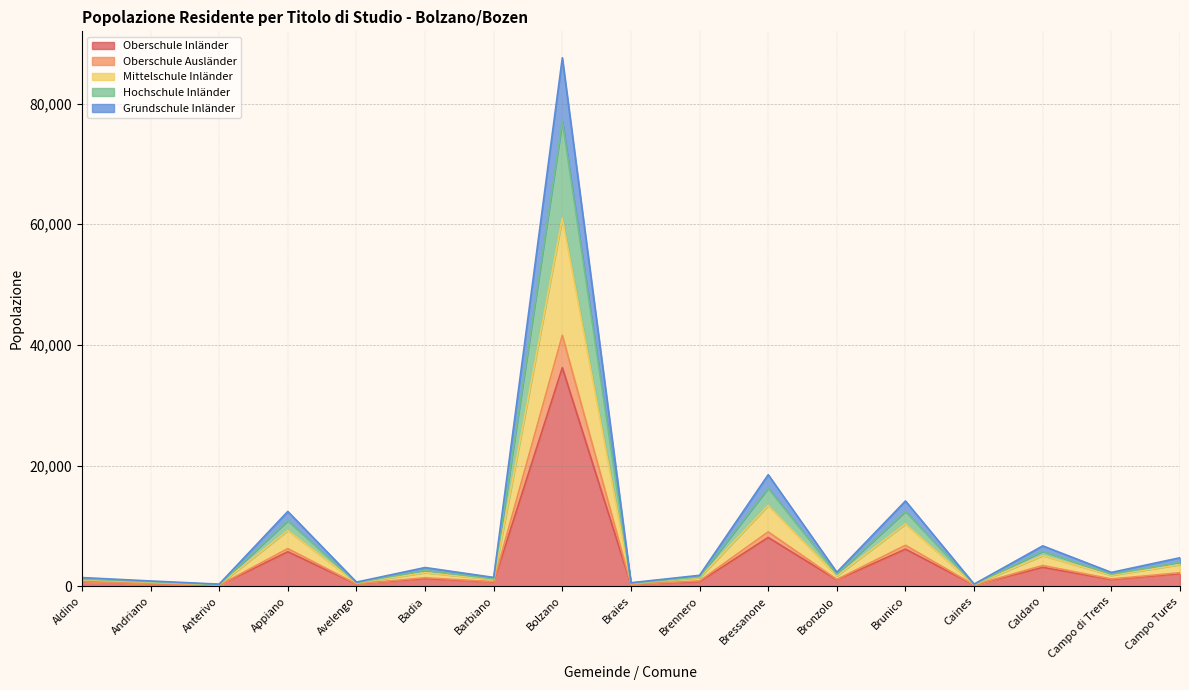

True or false: Oberschule Inländer and Mittelschule Inländer intersect in this chart.

False